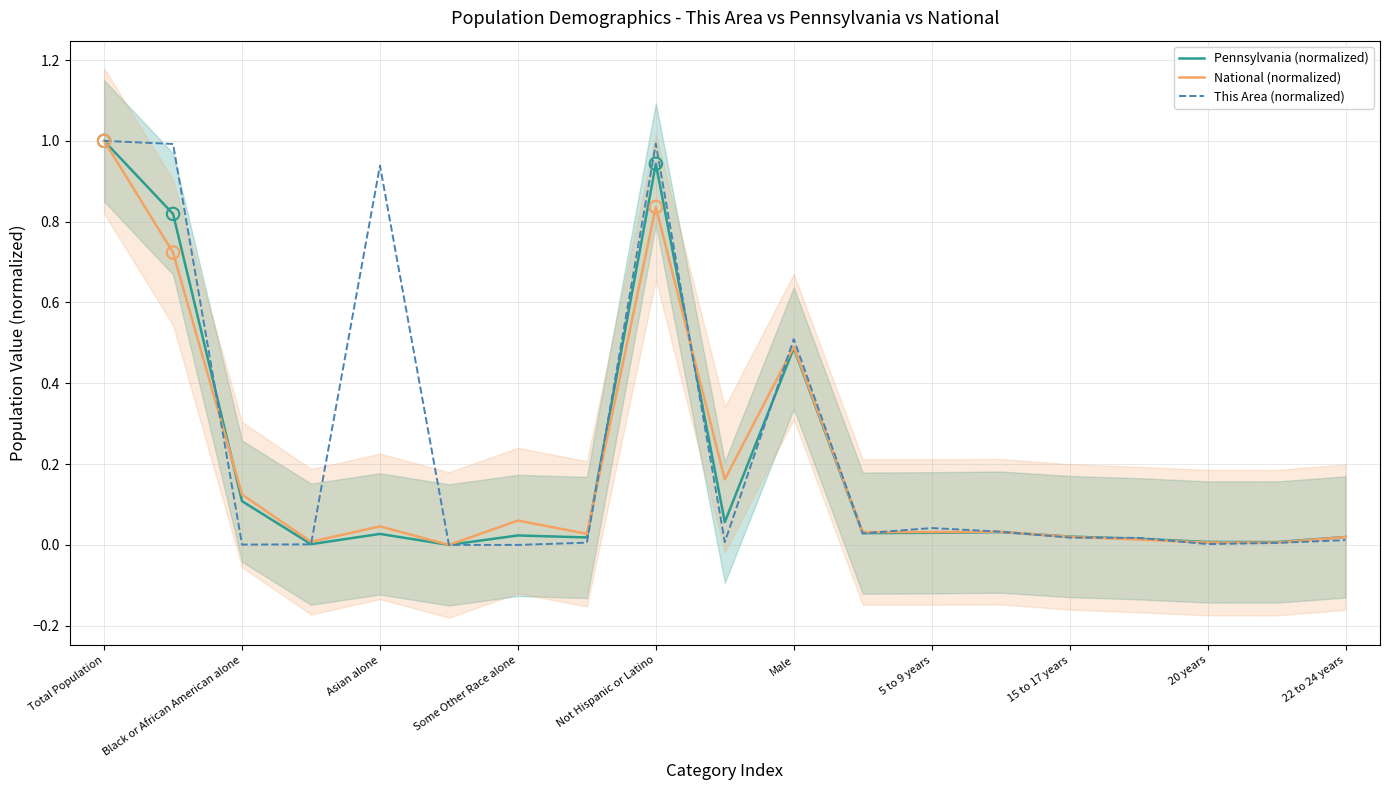

At how many categories does at least one series exceed 0?

18